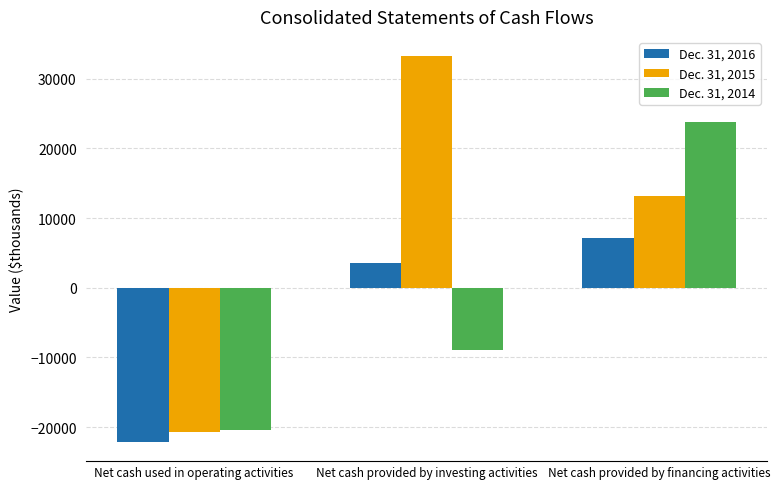

Is it true that Dec. 31, 2015 equals -9729 at Net cash used in operating activities?

False